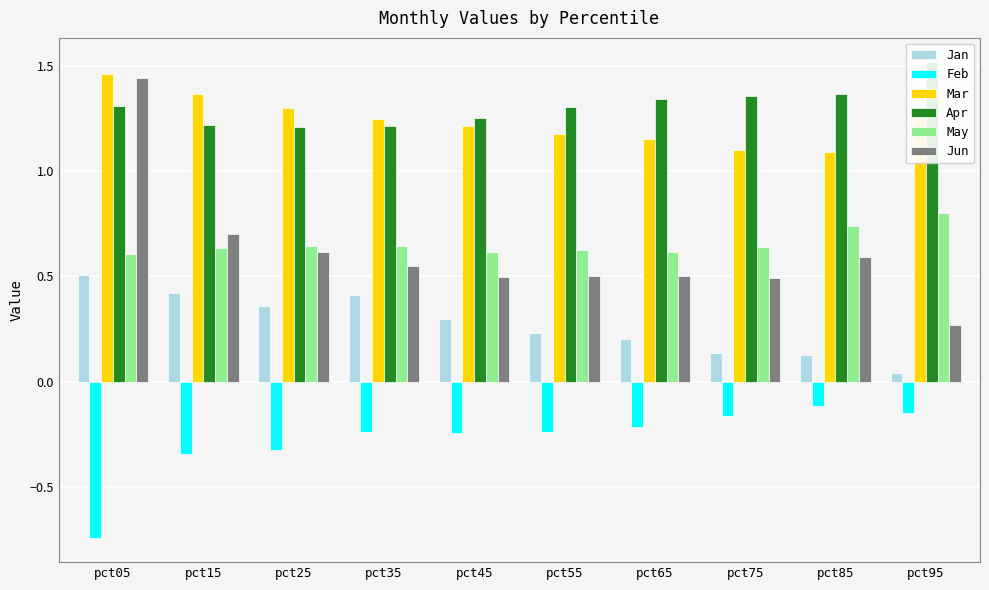

Is the value of May at pct85 greater than the value of Mar at pct05?

No